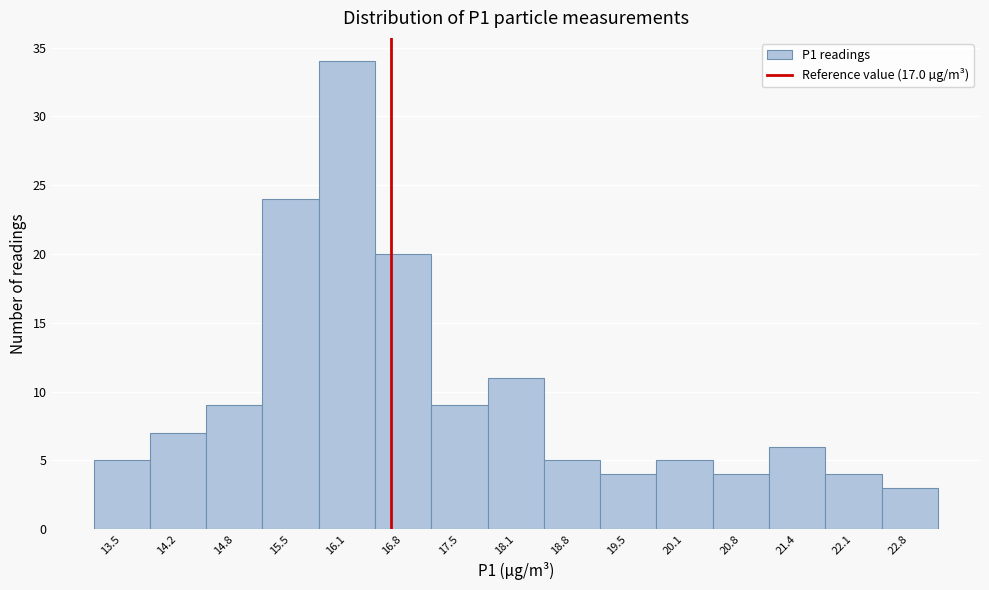

Reading right to left, transcribe all the data shown in this chart.

22.8=3	22.1=4	21.4=6	20.8=4	20.1=5	19.5=4	18.8=5	18.1=11	17.5=9	16.8=20	16.1=34	15.5=24	14.8=9	14.2=7	13.5=5